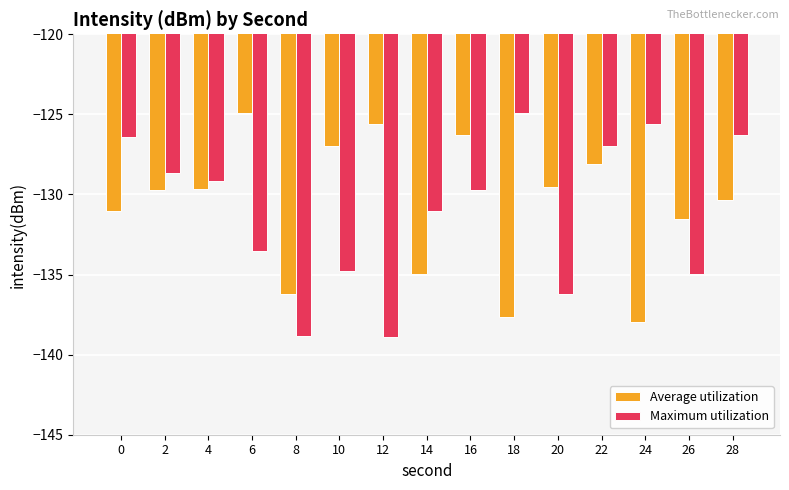

What is the difference between the maximum and minimum values in the Maximum utilization series?

14.0